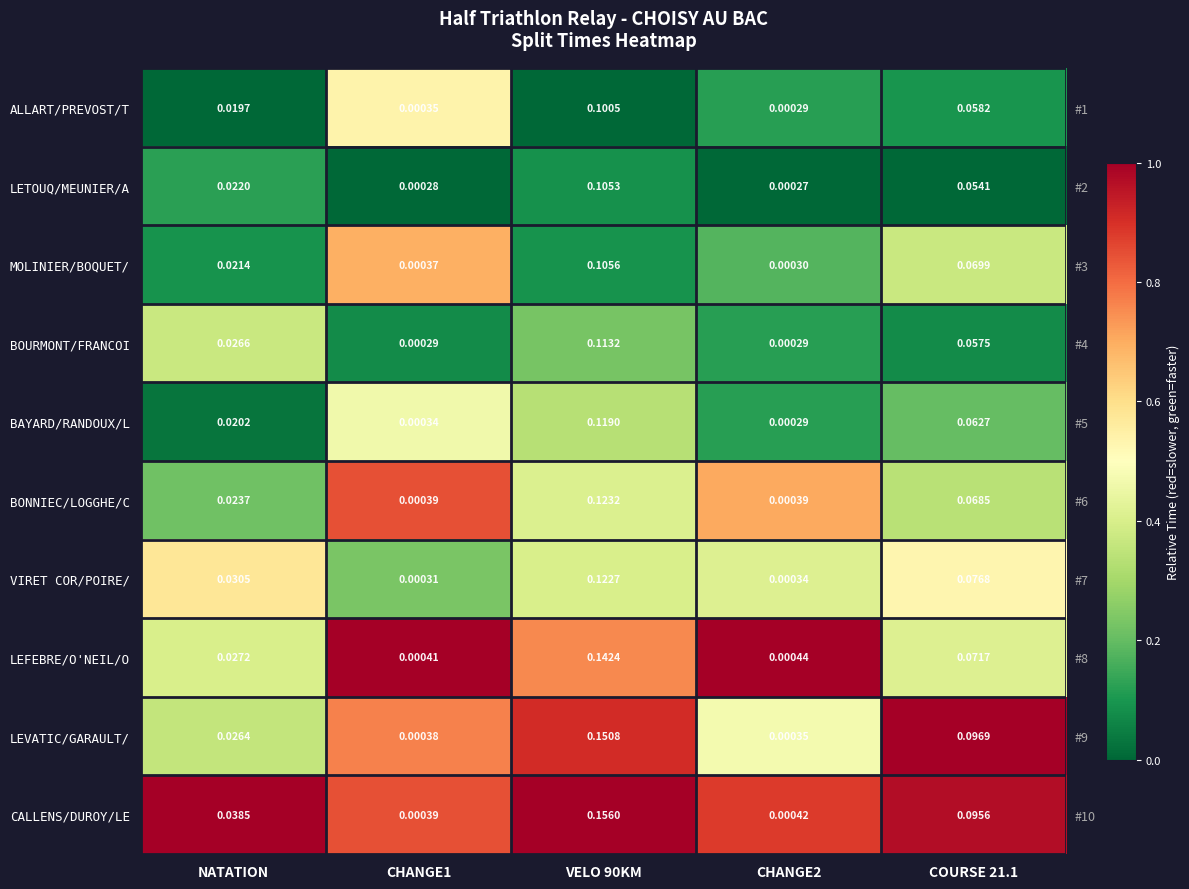

Is it true that BAYARD/RANDOUX/L equals 0.0 at NATATION?

True